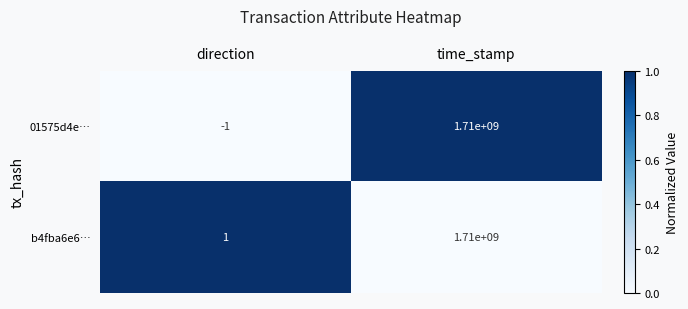

Which series has the largest range (max minus min)?

01575d4e…